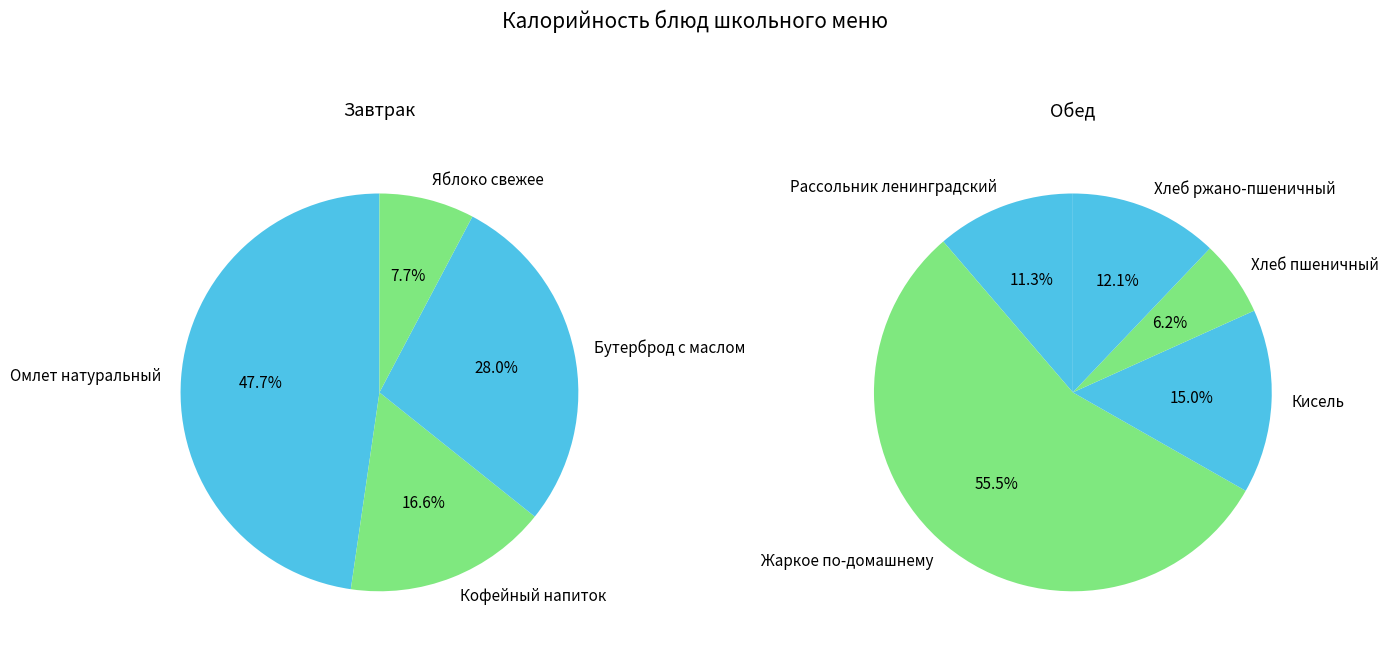

Which category has the biggest portion of the pie?

Жаркое по-домашнему